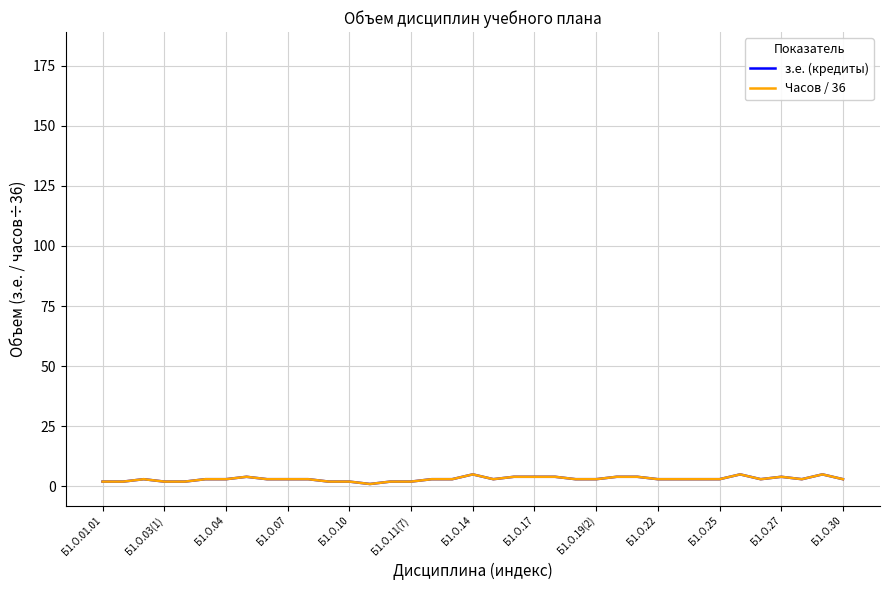

True or false: Часов / 36 and з.е. (кредиты) intersect in this chart.

False